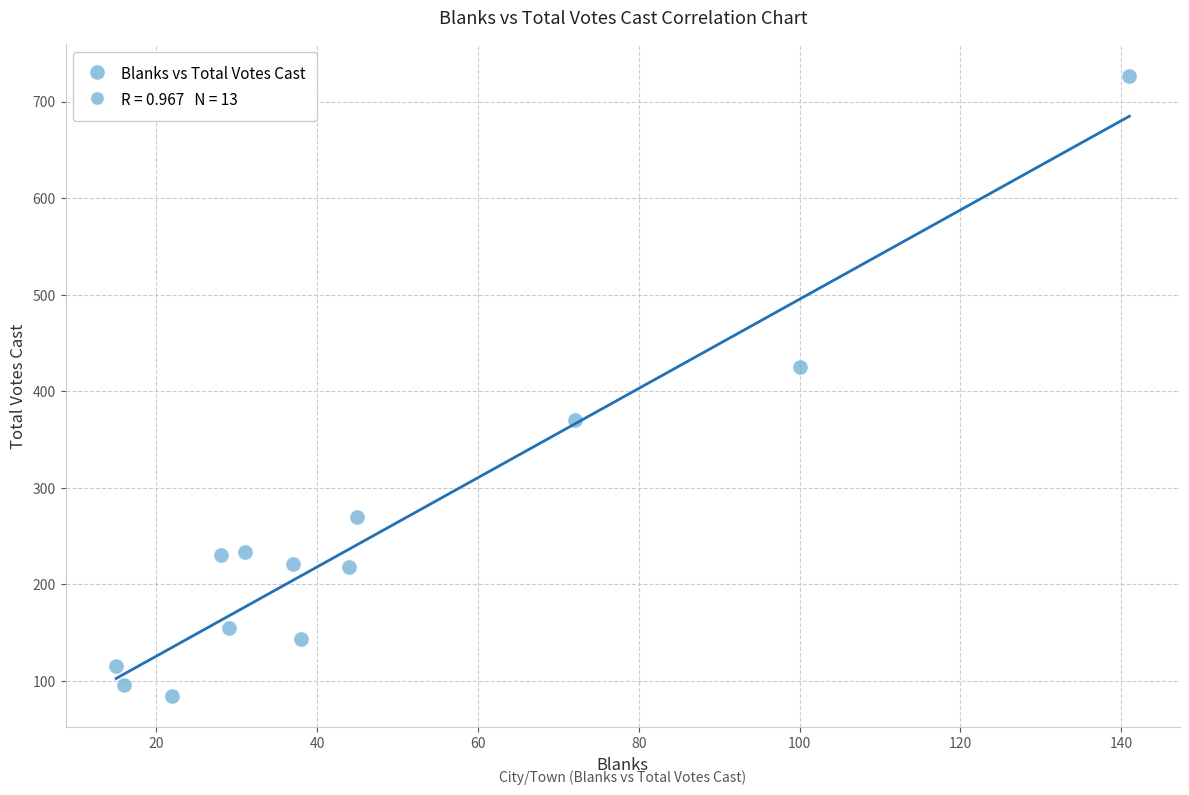

What Y value in the scatter plot is closest to 405?

425